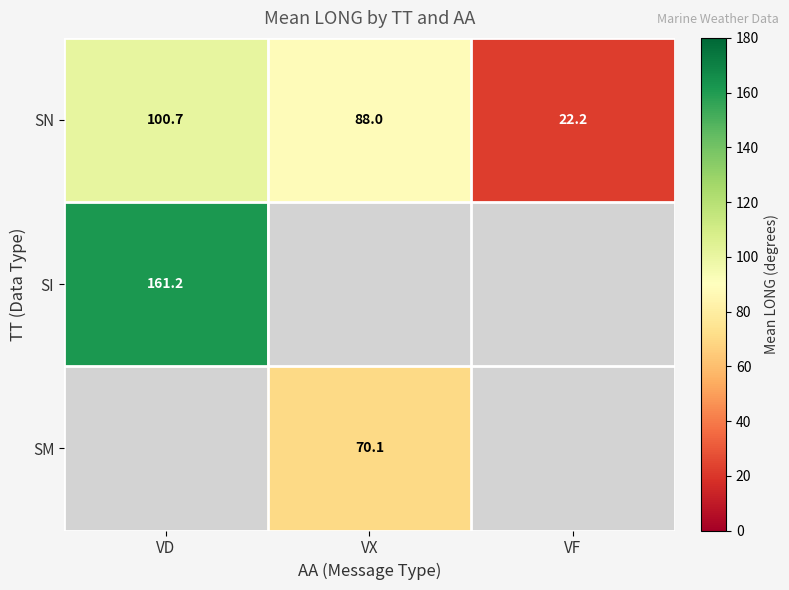

What is the difference between the maximum and second lowest values in the SN series?

12.7